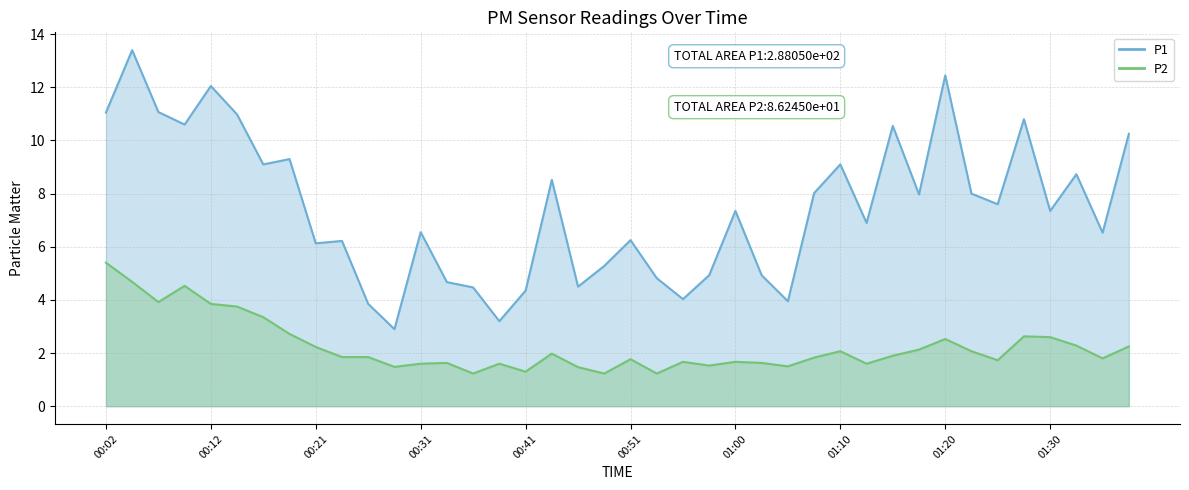

What are all the series names shown in the legend?

P1, P2